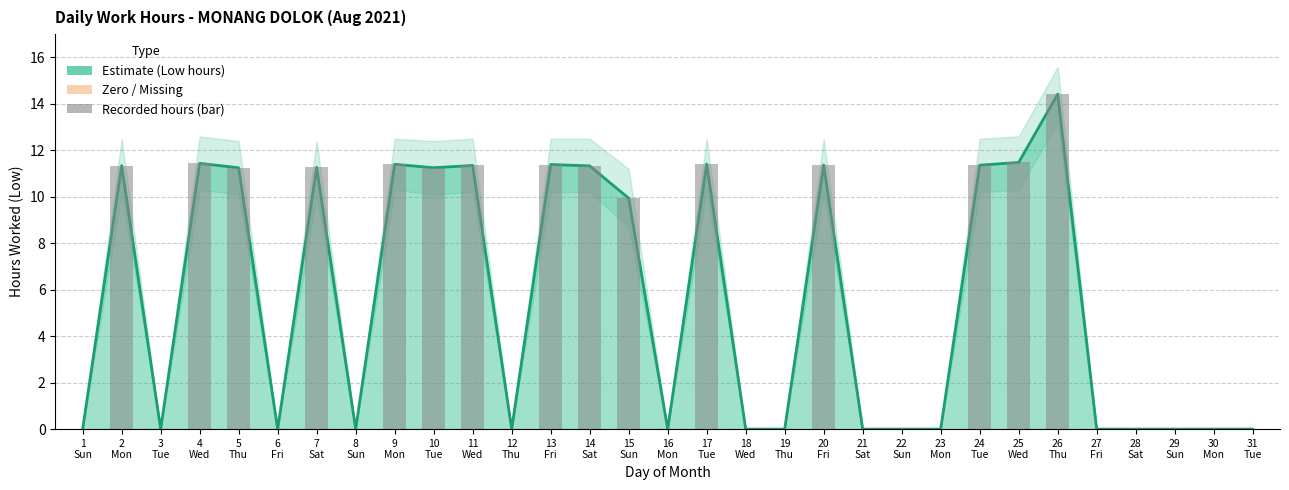

At which category does the chart reach its peak across all series?

26 Thu